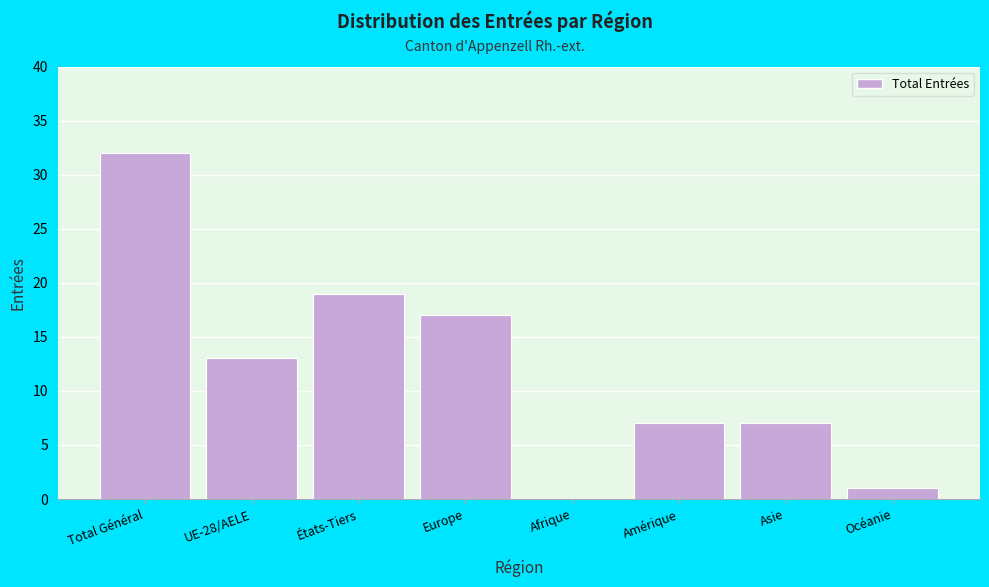

Reading right to left, extract all data points from this chart.

Océanie=1	Asie=7	Amérique=7	Afrique=0	Europe=17	États-Tiers=19	UE-28/AELE=13	Total Général=32